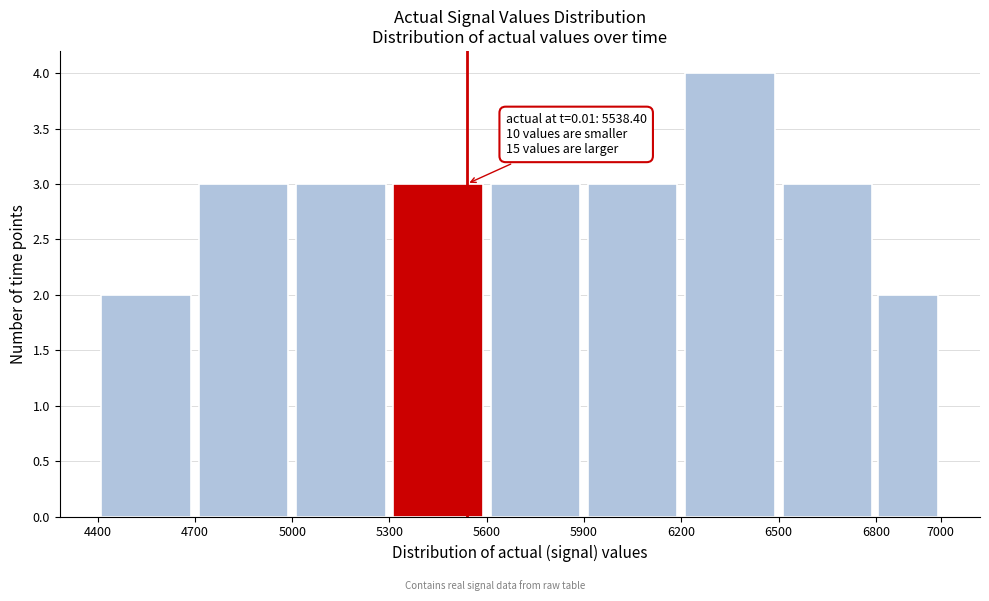

Which range on the x-axis has the tallest bar?

6200 to 6500